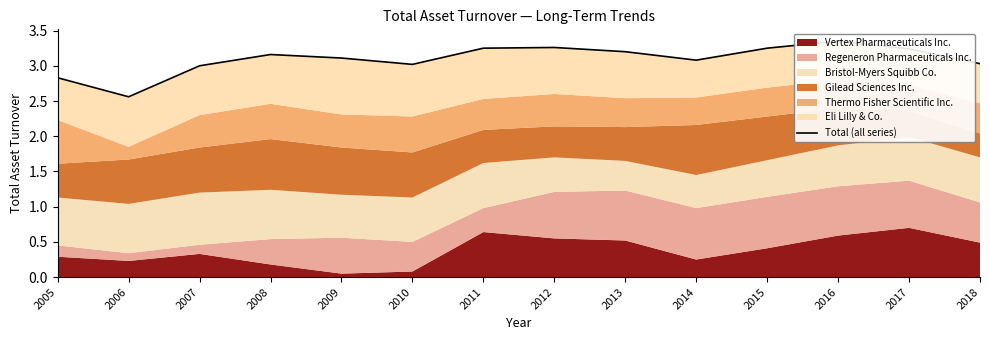

List the labels in order of value, largest first.

2016, 2012, 2011, 2015, 2017, 2013, 2008, 2009, 2014, 2018, 2010, 2007, 2005, 2006